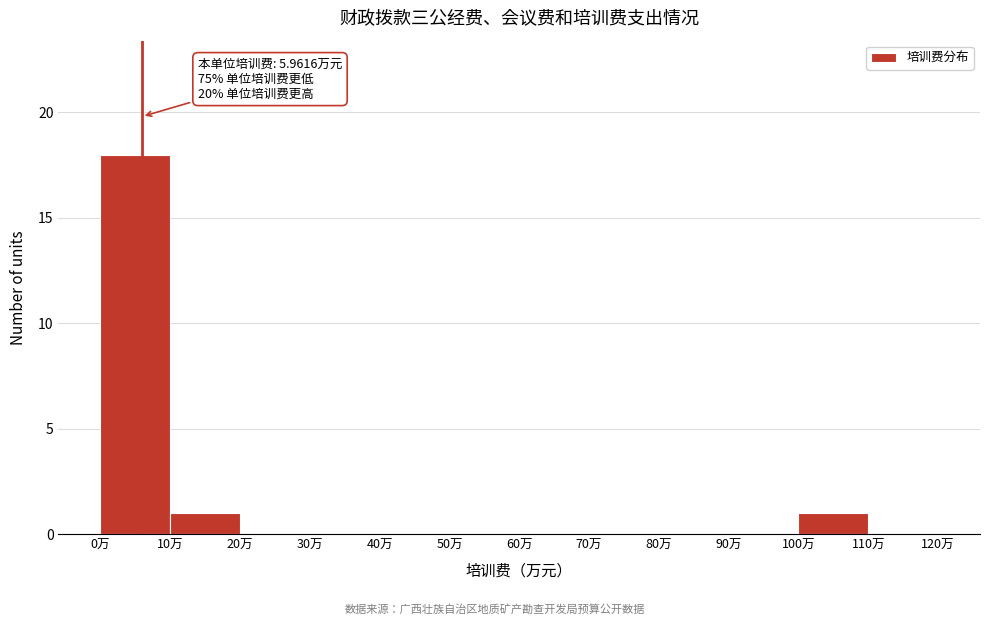

Which range on the x-axis has the tallest bar?

0 to 10